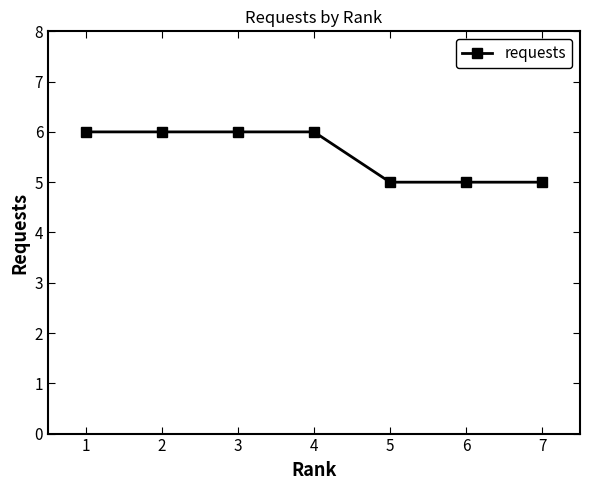

Between 5 and 4, which is larger?

4